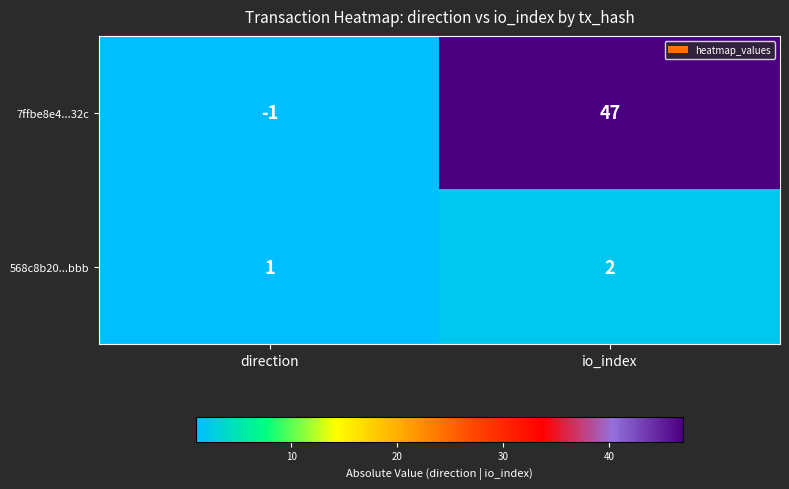

Is the value of 7ffbe8e4...32c at direction greater than the value of 568c8b20...bbb at direction?

No